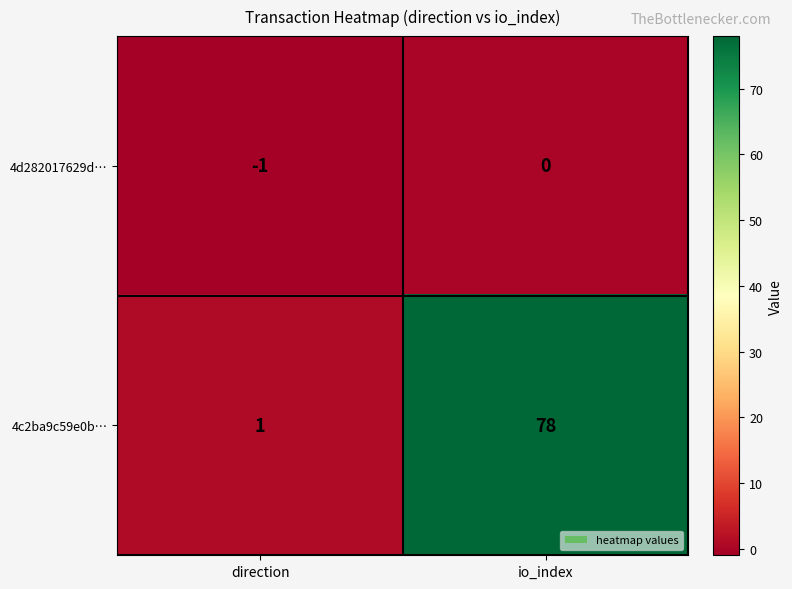

Reading left to right, transcribe all the data shown in this chart.

4d282017629d…: -1	0
4c2ba9c59e0b…: 1	78